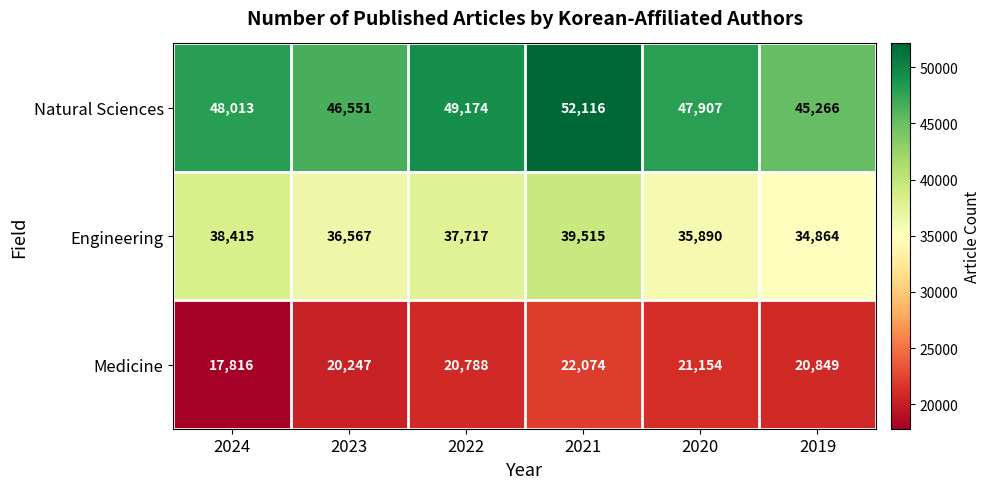

Is it true that Engineering equals 20220 at 2020?

False